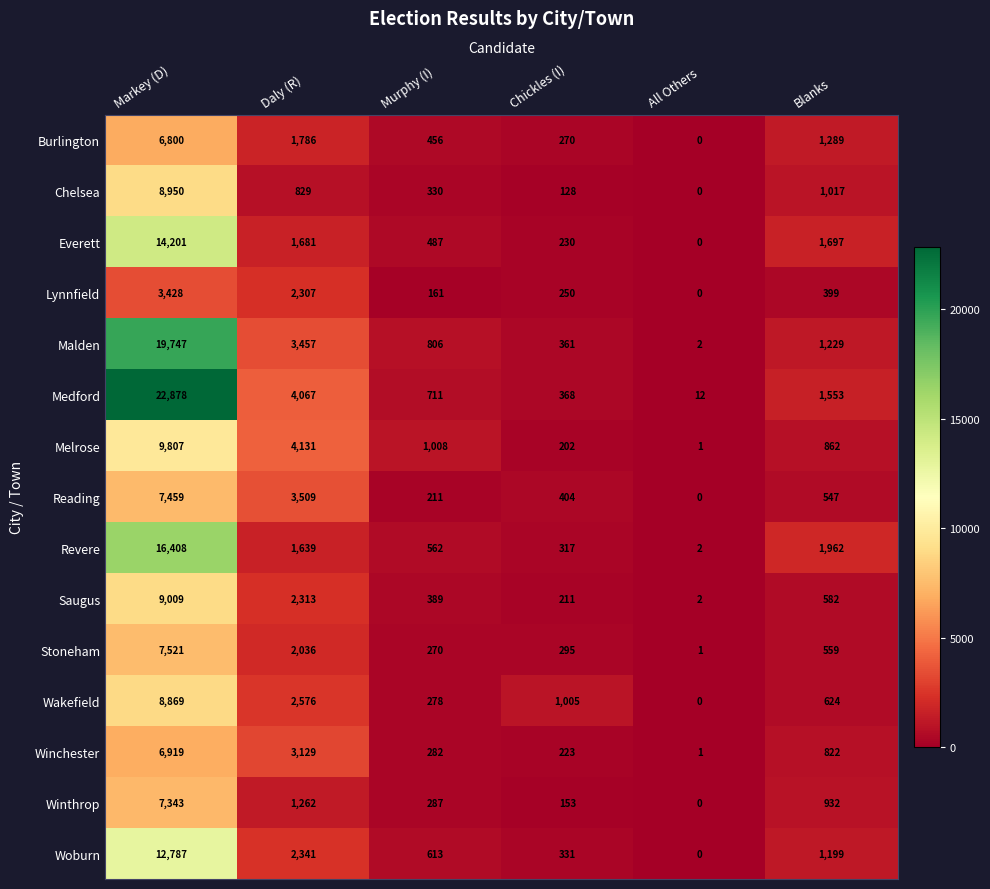

At how many categories does at least one series exceed 3846?

2